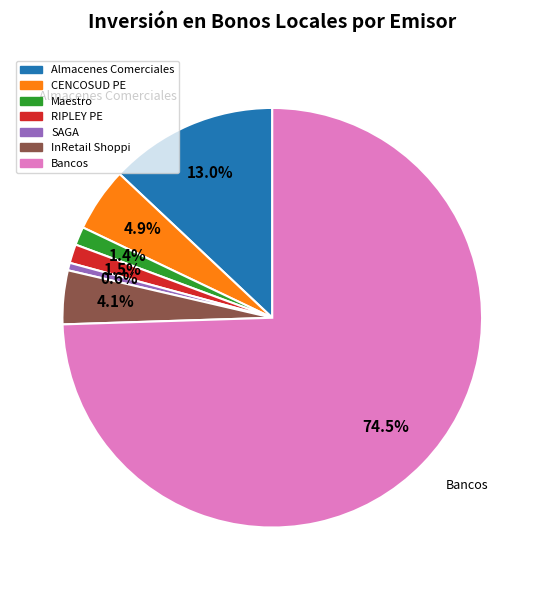

Is there a majority slice in this chart?

Yes